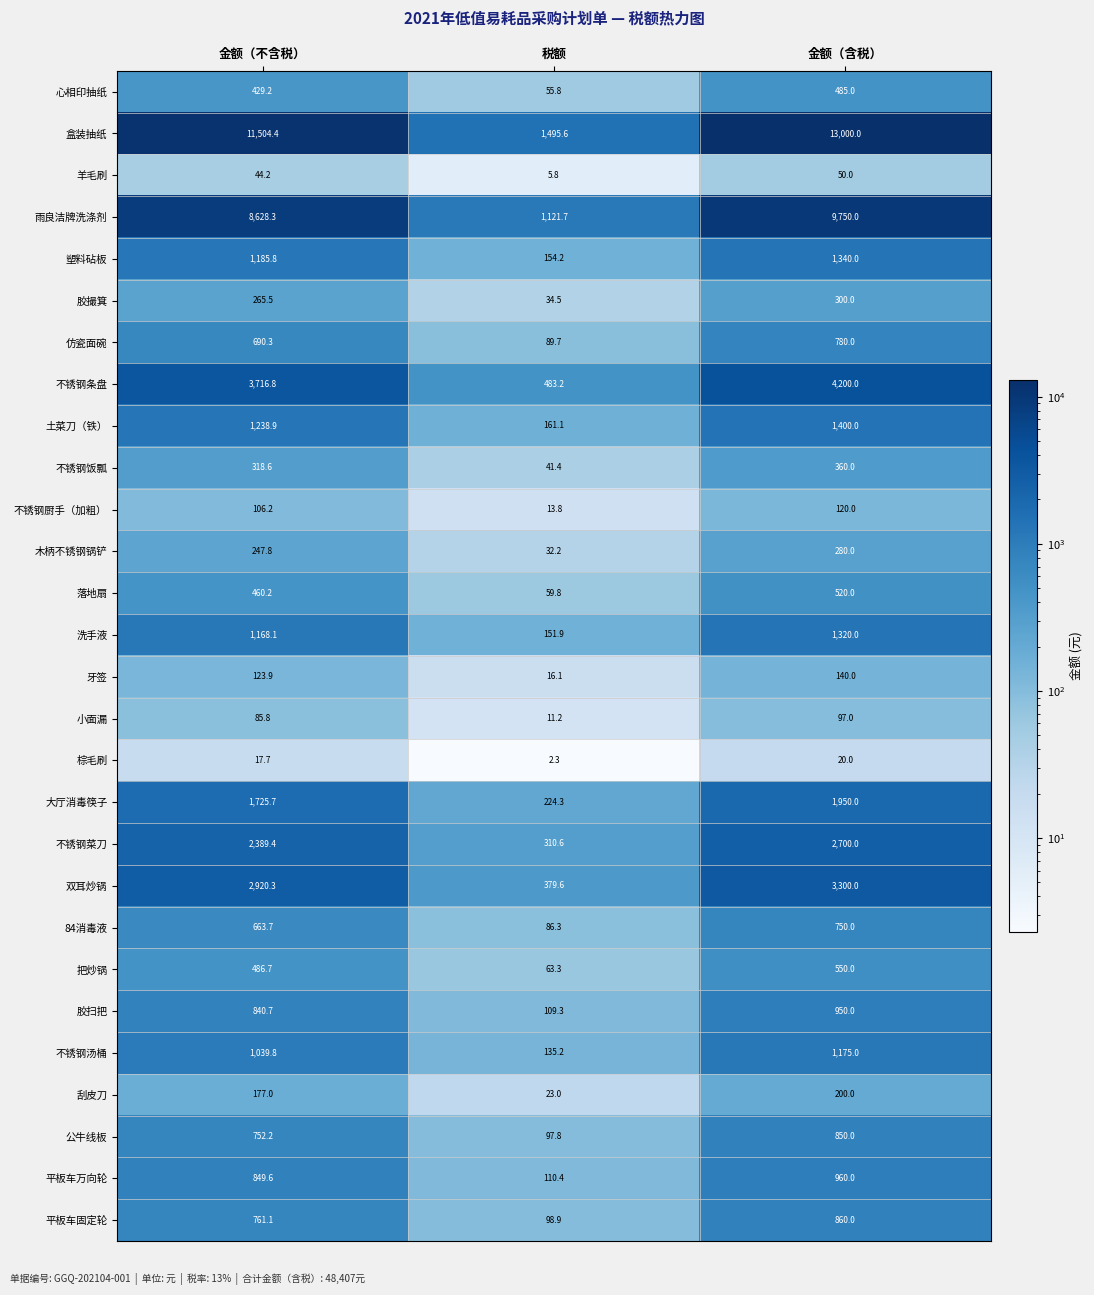

Which series has the largest total across all categories?

盒装抽纸